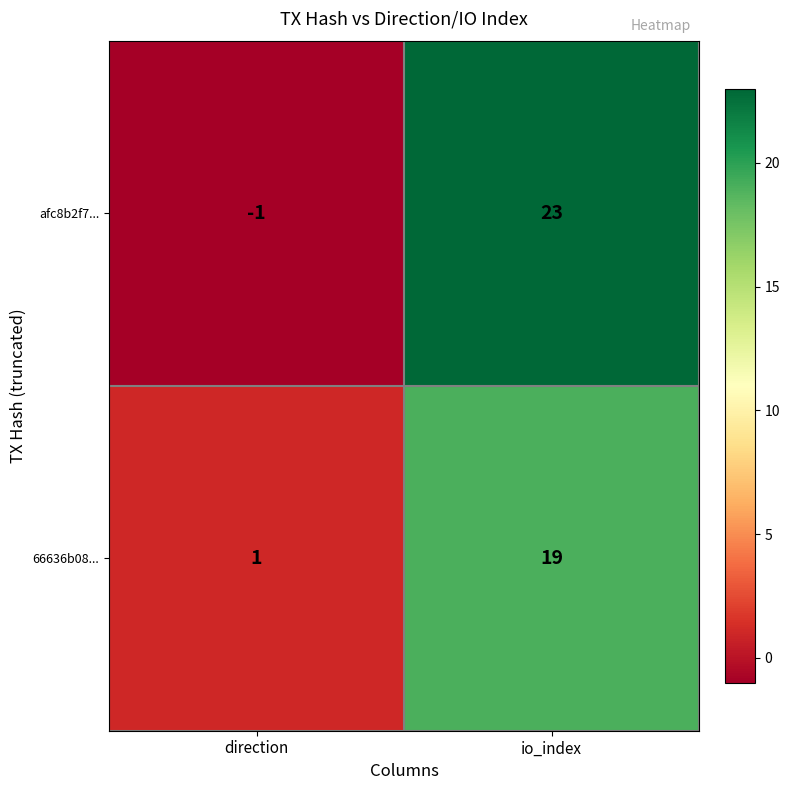

The afc8b2f7... series shows 33 at io_index. True or false?

False